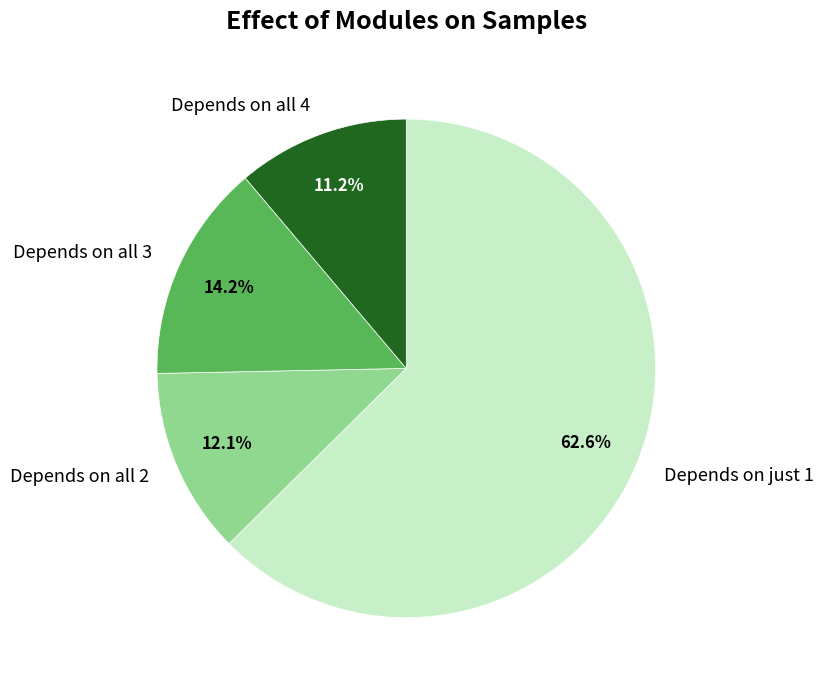

To the nearest percent, what is the difference between the largest and smallest slice percentages?

51%